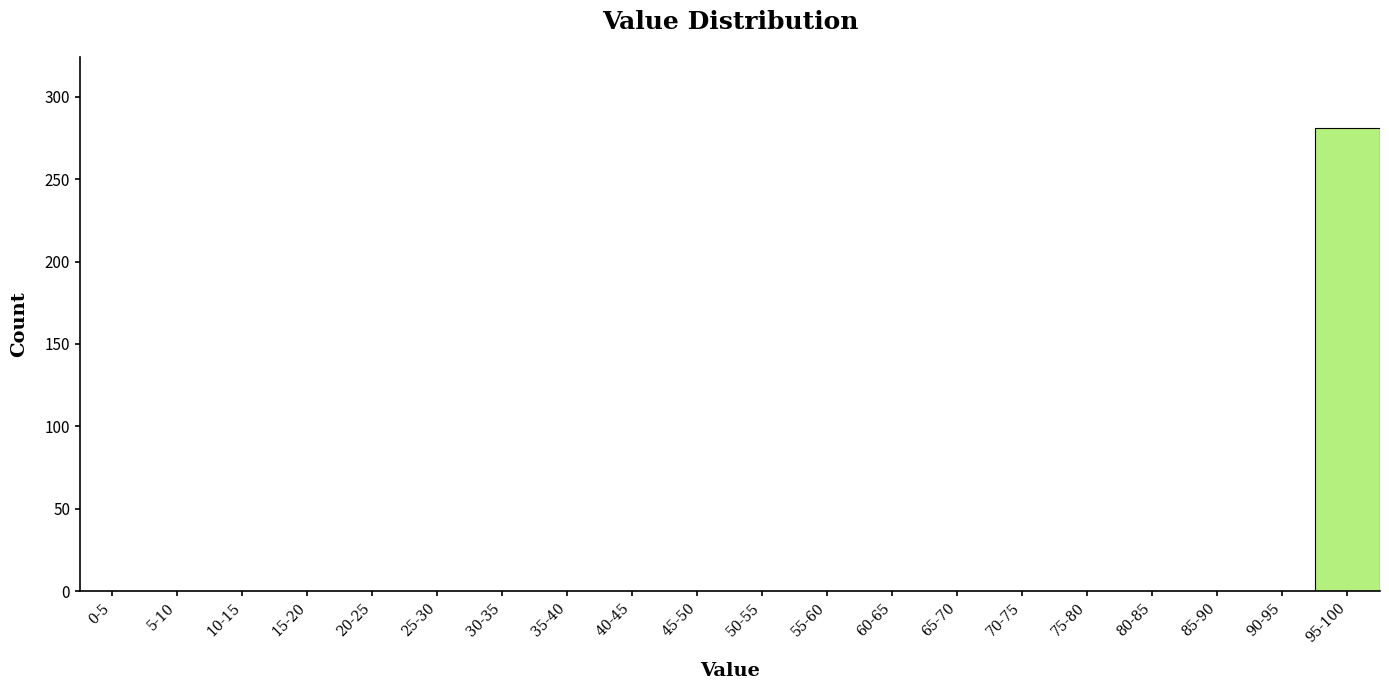

Reading left to right, transcribe all the data shown in this chart.

0-5=0	5-10=0	10-15=0	15-20=0	20-25=0	25-30=0	30-35=0	35-40=0	40-45=0	45-50=0	50-55=0	55-60=0	60-65=0	65-70=0	70-75=0	75-80=0	80-85=0	85-90=0	90-95=0	95-100=281